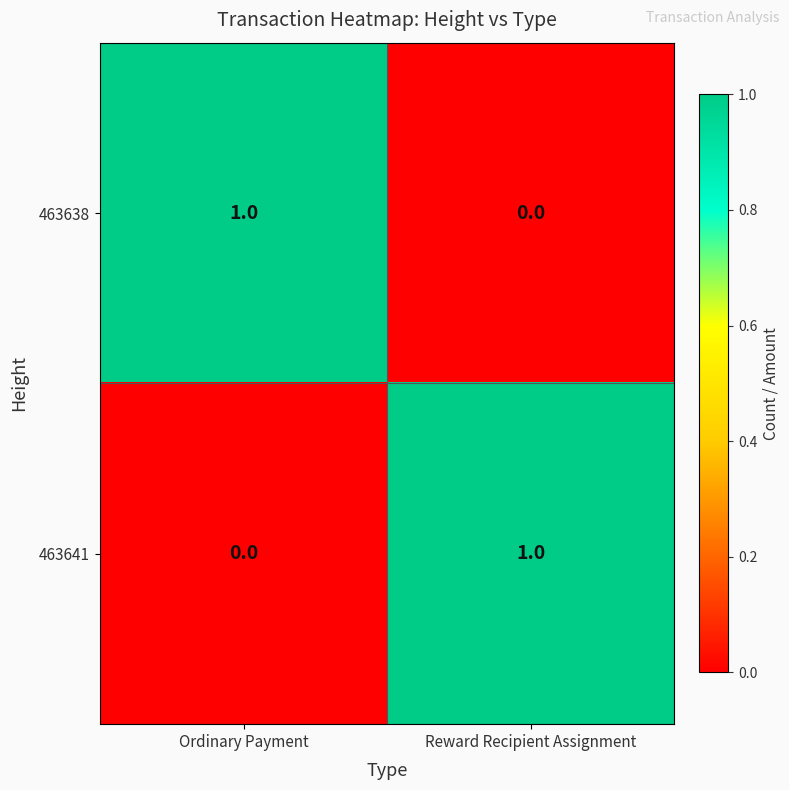

Which category has the highest value in the 463641 series?

Reward Recipient Assignment